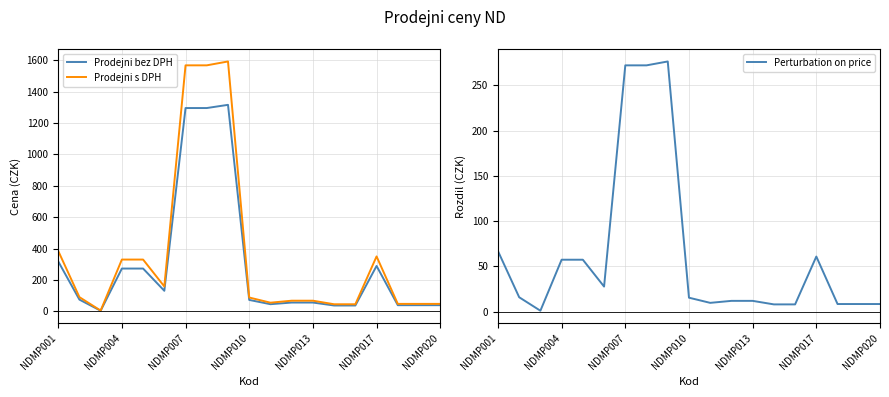

At which label is Prodejni s DPH closest to 799?

NDMP001